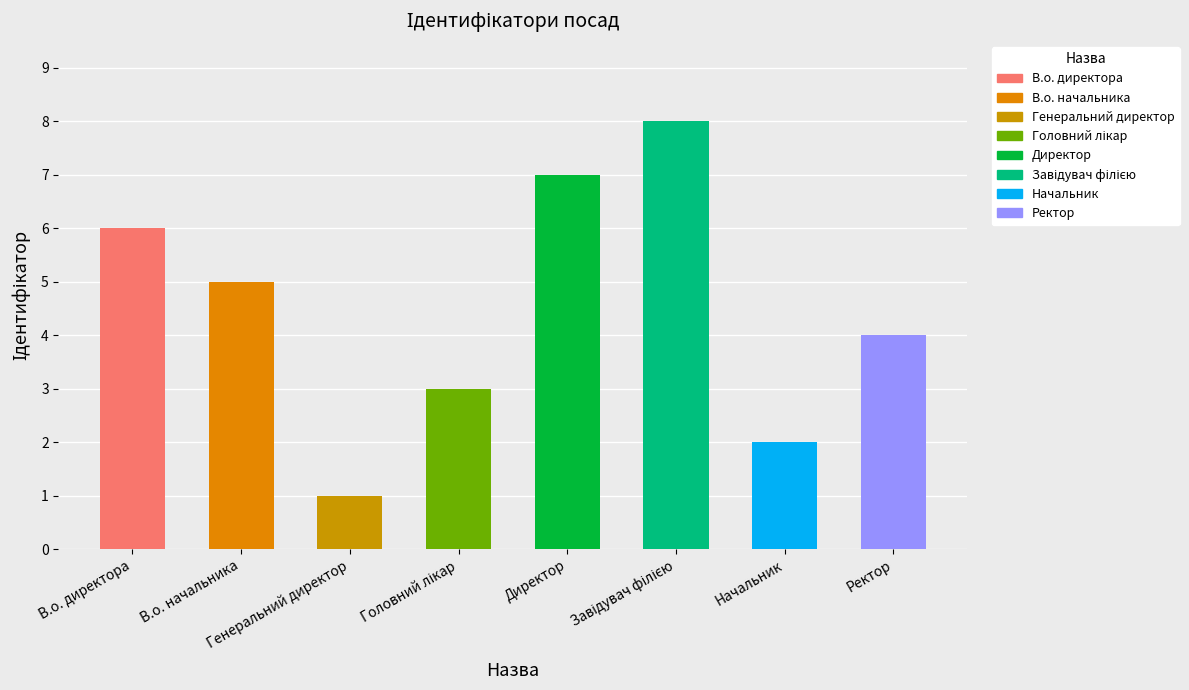

What is the smallest value displayed?

1